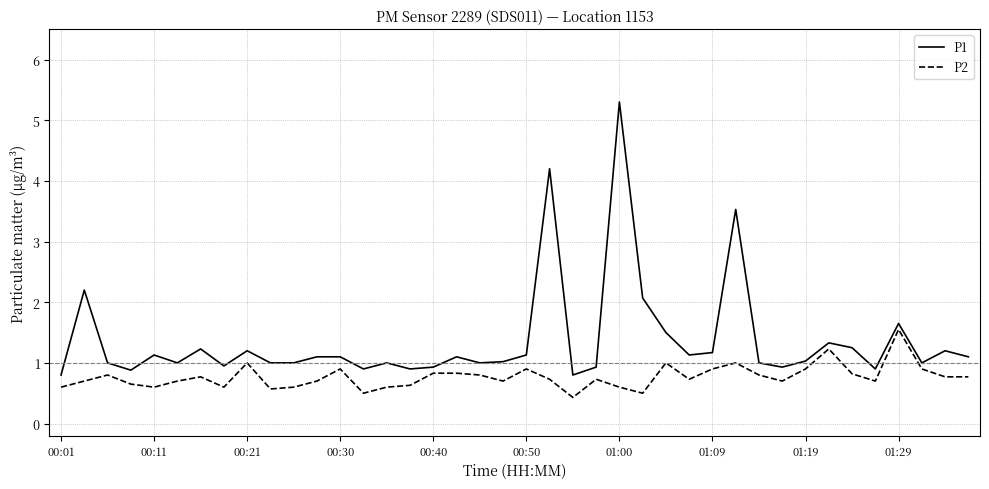

What is the greatest value displayed?

5.3